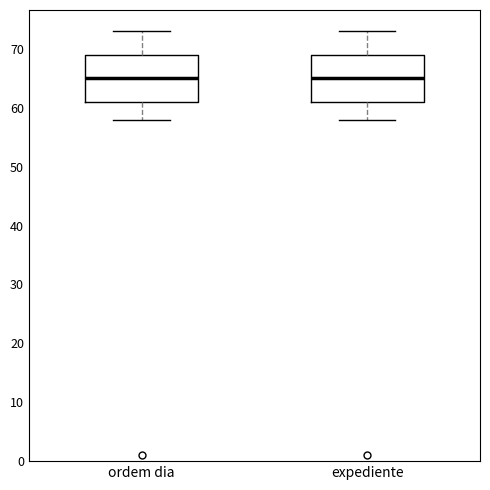

Reading left to right, transcribe this box plot: for each box, give where its median line is, the range the box spans, and where its two whiskers end, as read against the y-axis. The values are not printed on the chart, so give them approximately, as read against the axis.

ordem dia: median 65, box 61 to 69, whiskers 58 to 73
expediente: median 65, box 61 to 69, whiskers 58 to 73